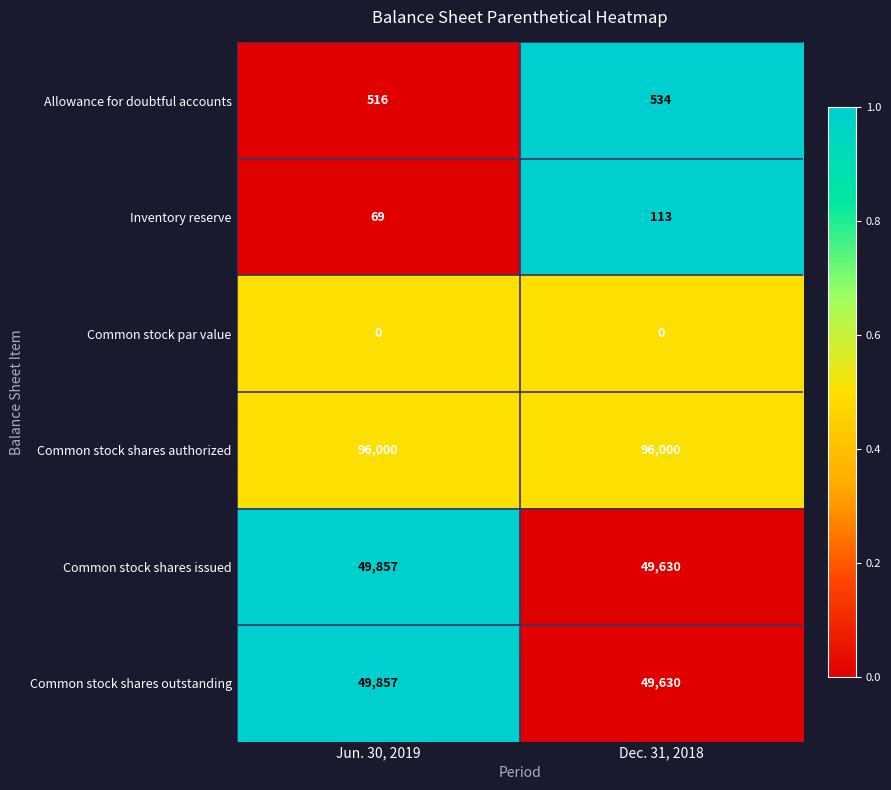

Reading left to right, extract all data points from this chart.

Allowance for doubtful accounts: 516	534
Inventory reserve: 69	113
Common stock par value: 0	0
Common stock shares authorized: 96000	96000
Common stock shares issued: 49857	49630
Common stock shares outstanding: 49857	49630